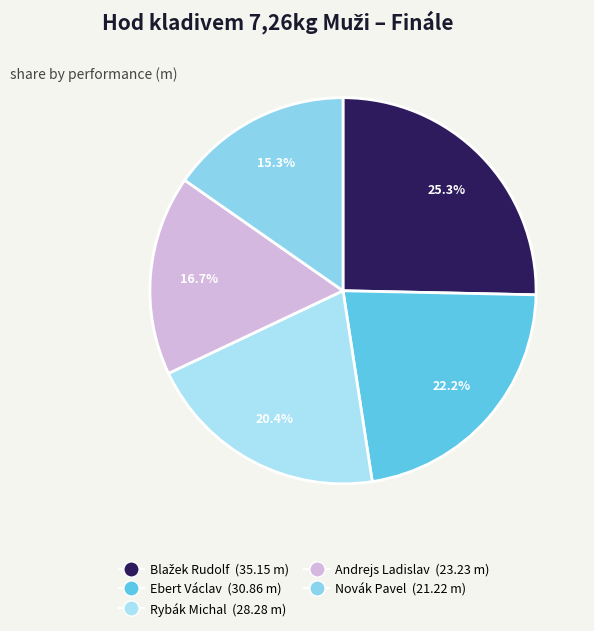

Rank the categories by value from lowest to highest.

Novák Pavel, Andrejs Ladislav, Rybák Michal, Ebert Václav, Blažek Rudolf